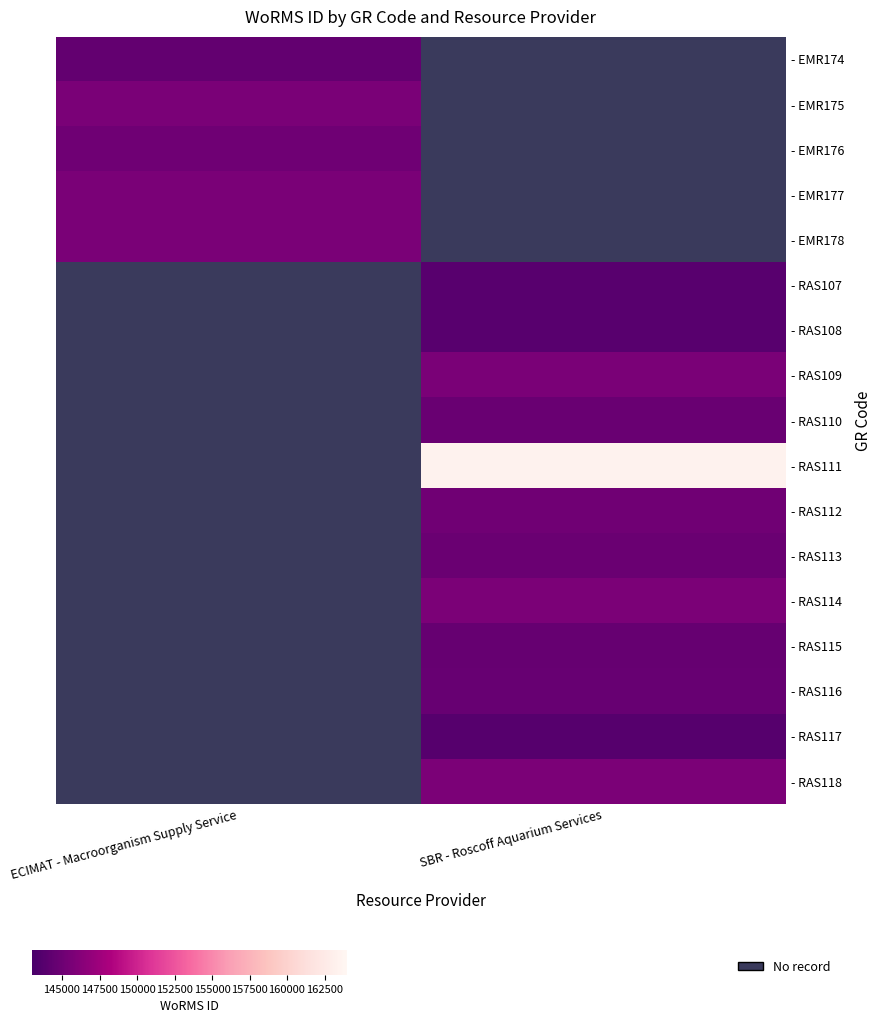

How many categories are shown in the chart?

2